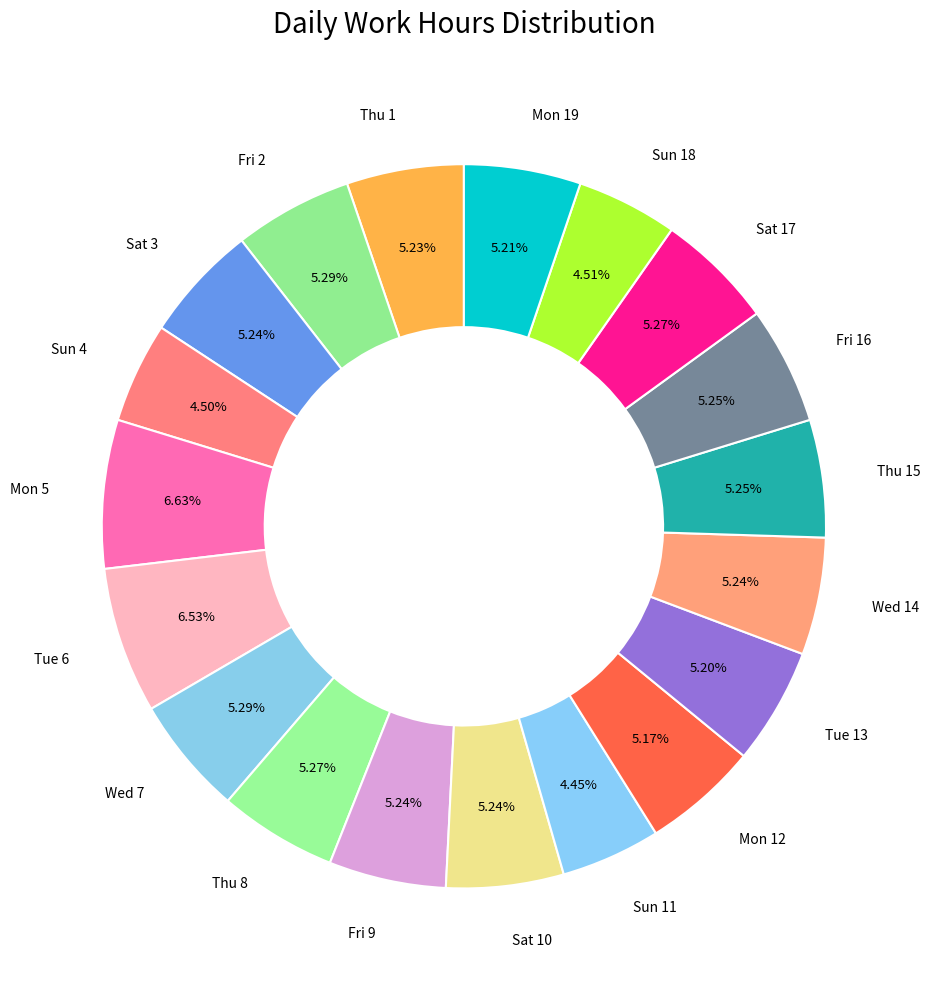

Count the number of slices in the pie.

19